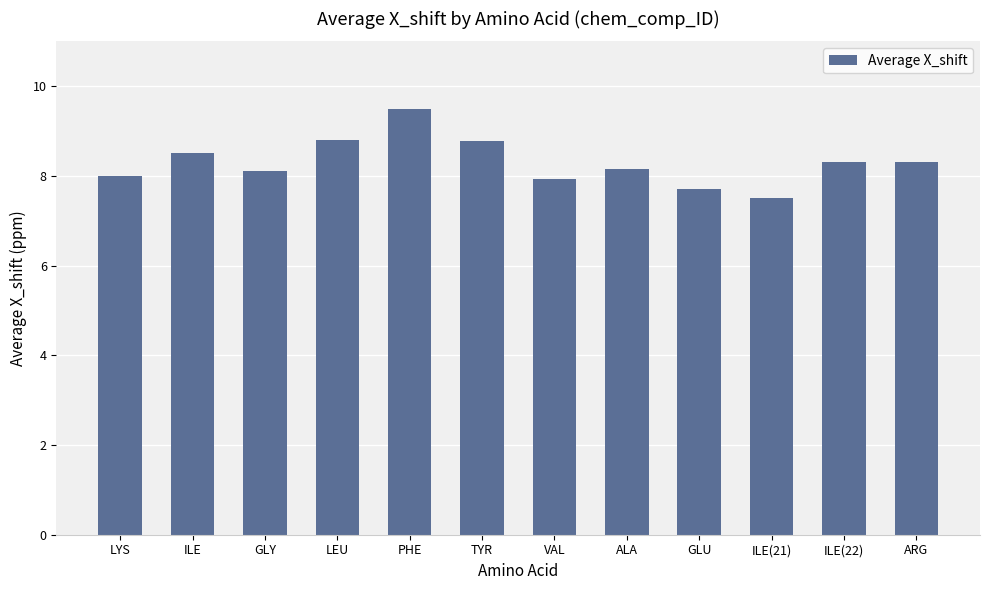

What is the label of the 8th bar from the right?

PHE